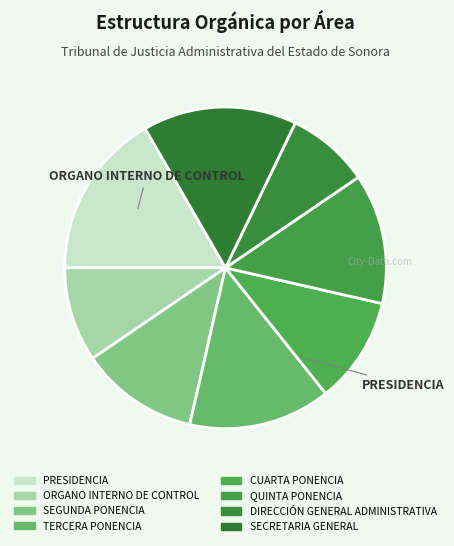

Is ORGANO INTERNO DE CONTROL the majority of the pie?

No